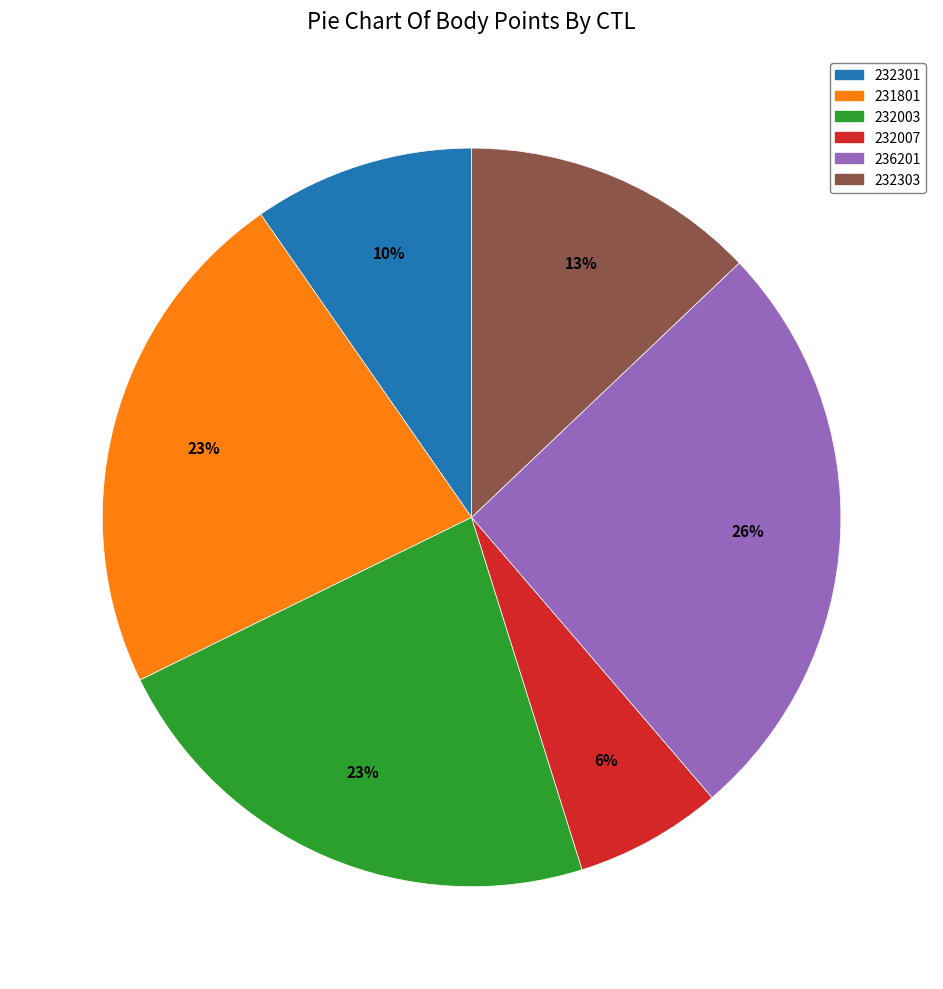

Which slice is the largest?

236201